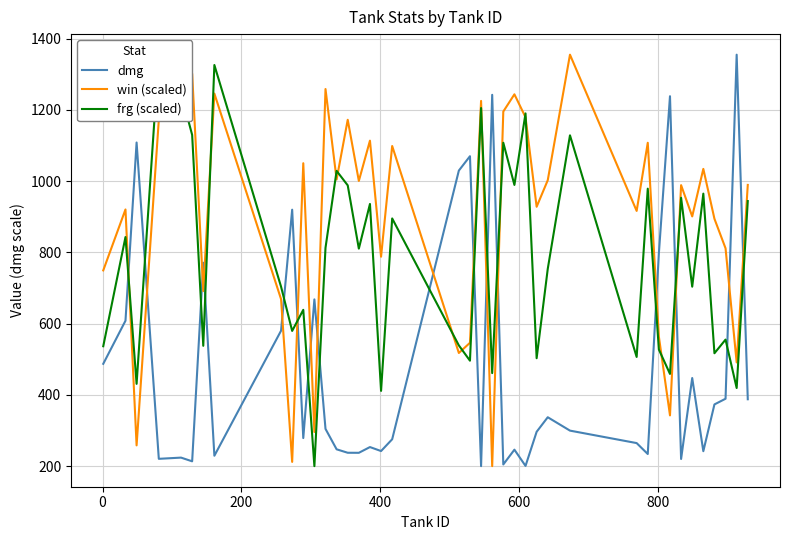

Which series ends up on top after the final intersection of win (scaled) and dmg?

win (scaled)